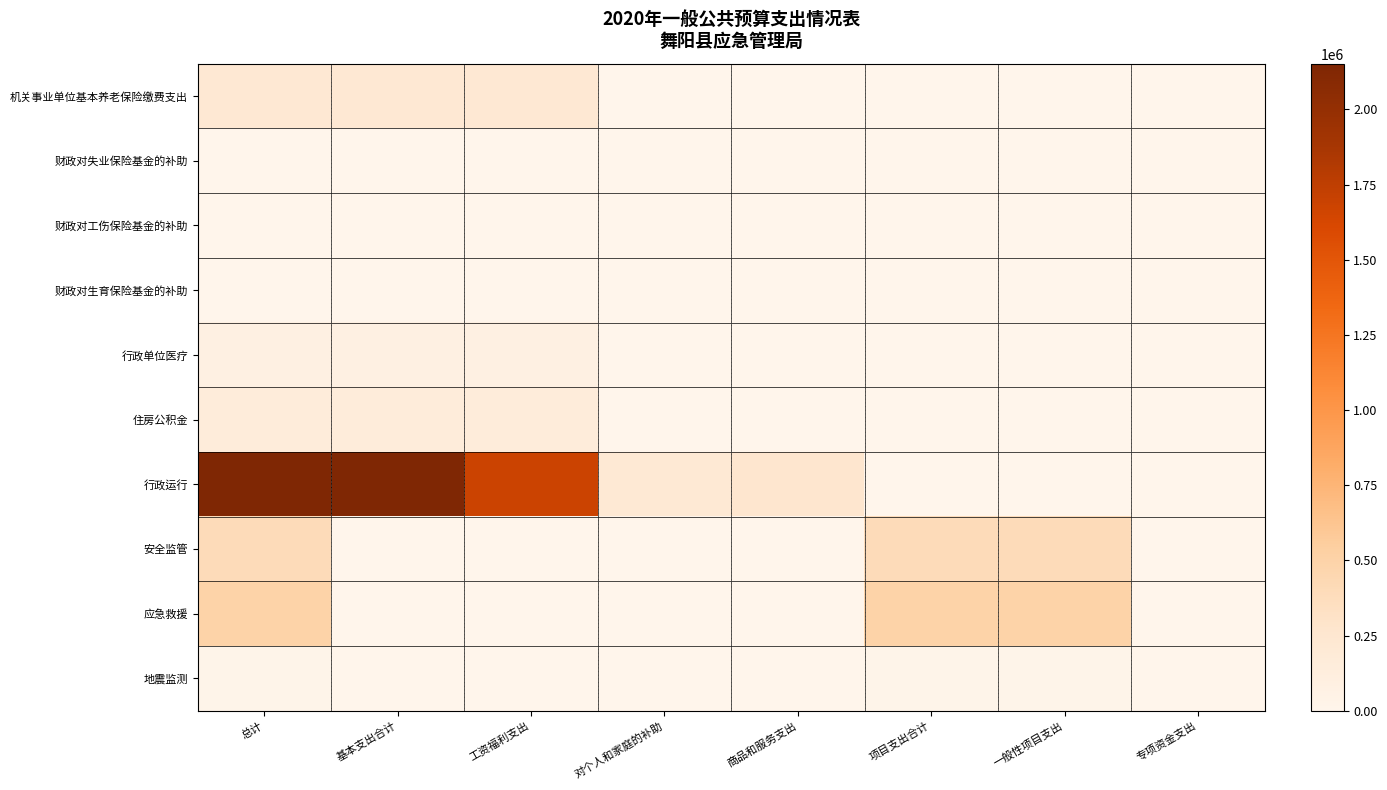

Reading left to right, what are all the values shown in this chart?

机关事业单位基本养老保险缴费支出: 总计=219412	基本支出合计=219412	工资福利支出=219412	对个人和家庭的补助=0	商品和服务支出=0	项目支出合计=0	一般性项目支出=0	专项资金支出=0
财政对失业保险基金的补助: 总计=4921	基本支出合计=4921	工资福利支出=4921	对个人和家庭的补助=0	商品和服务支出=0	项目支出合计=0	一般性项目支出=0	专项资金支出=0
财政对工伤保险基金的补助: 总计=1305	基本支出合计=1305	工资福利支出=1305	对个人和家庭的补助=0	商品和服务支出=0	项目支出合计=0	一般性项目支出=0	专项资金支出=0
财政对生育保险基金的补助: 总计=6526	基本支出合计=6526	工资福利支出=6526	对个人和家庭的补助=0	商品和服务支出=0	项目支出合计=0	一般性项目支出=0	专项资金支出=0
行政单位医疗: 总计=78311	基本支出合计=78311	工资福利支出=78311	对个人和家庭的补助=0	商品和服务支出=0	项目支出合计=0	一般性项目支出=0	专项资金支出=0
住房公积金: 总计=156622	基本支出合计=156622	工资福利支出=156622	对个人和家庭的补助=0	商品和服务支出=0	项目支出合计=0	一般性项目支出=0	专项资金支出=0
行政运行: 总计=2151792	基本支出合计=2151792	工资福利支出=1684045	对个人和家庭的补助=210317	商品和服务支出=257430	项目支出合计=0	一般性项目支出=0	专项资金支出=0
安全监管: 总计=400000	基本支出合计=0	工资福利支出=0	对个人和家庭的补助=0	商品和服务支出=0	项目支出合计=400000	一般性项目支出=400000	专项资金支出=0
应急救援: 总计=500000	基本支出合计=0	工资福利支出=0	对个人和家庭的补助=0	商品和服务支出=0	项目支出合计=500000	一般性项目支出=500000	专项资金支出=0
地震监测: 总计=20000	基本支出合计=0	工资福利支出=0	对个人和家庭的补助=0	商品和服务支出=0	项目支出合计=20000	一般性项目支出=20000	专项资金支出=0